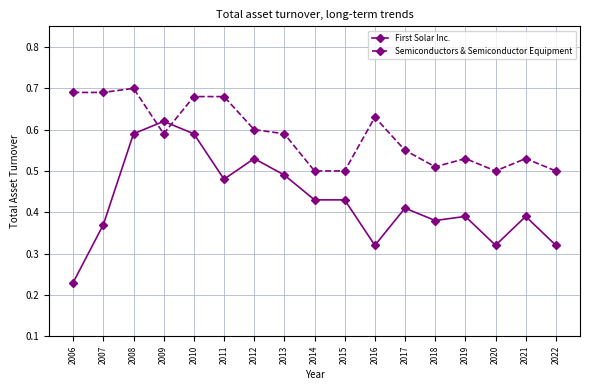

At which label does First Solar Inc. reach its minimum?

2006